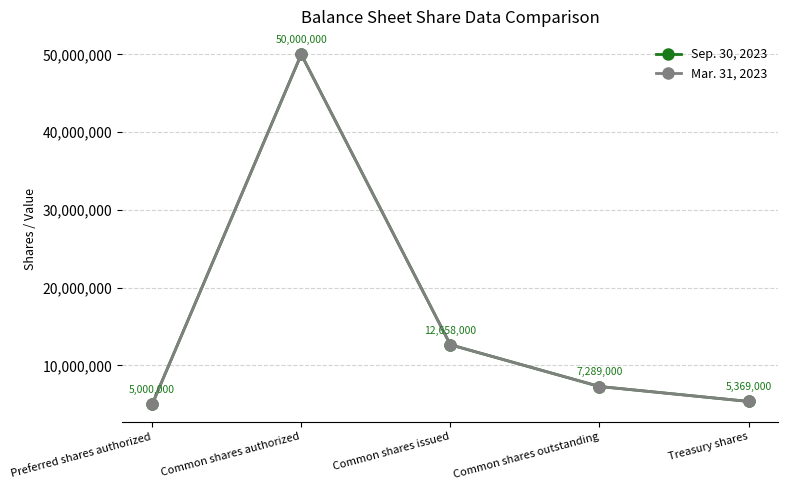

Is this an area chart (filled region under the line)?

No